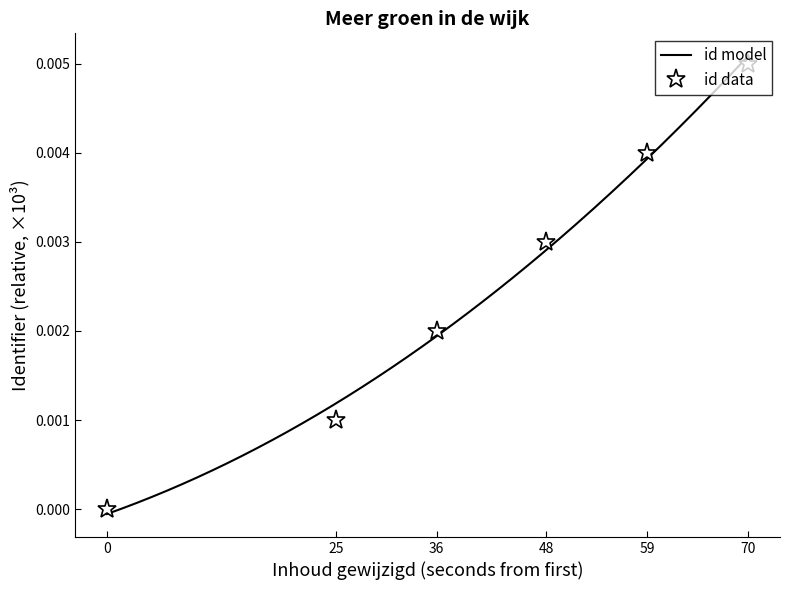

How many lines are shown in the chart?

1